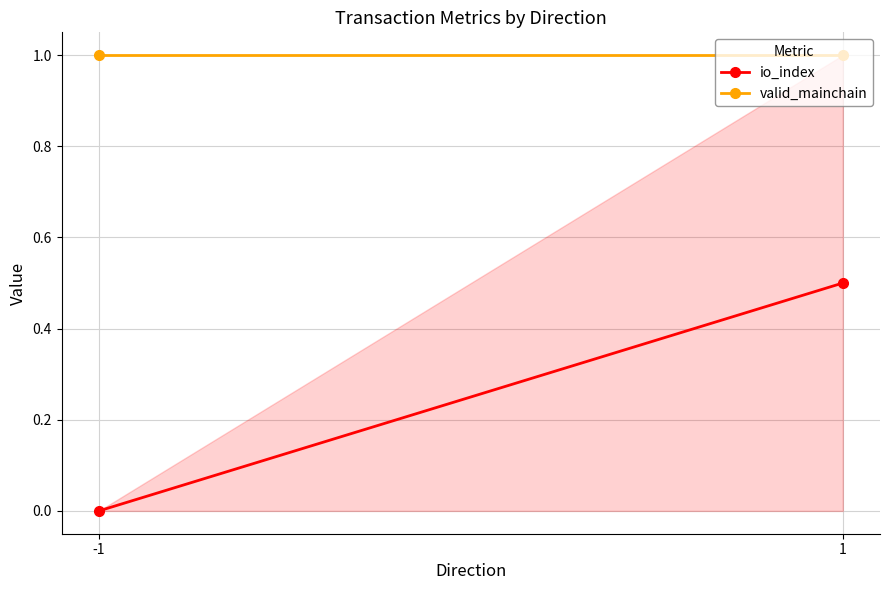

Rank the series by their maximum value, from lowest to highest.

io_index, valid_mainchain